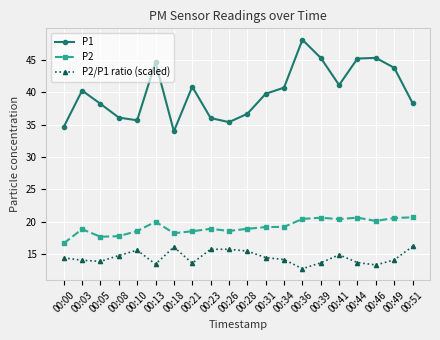

Rank the series by their average value, from highest to lowest.

P1, P2, P2/P1 ratio (scaled)